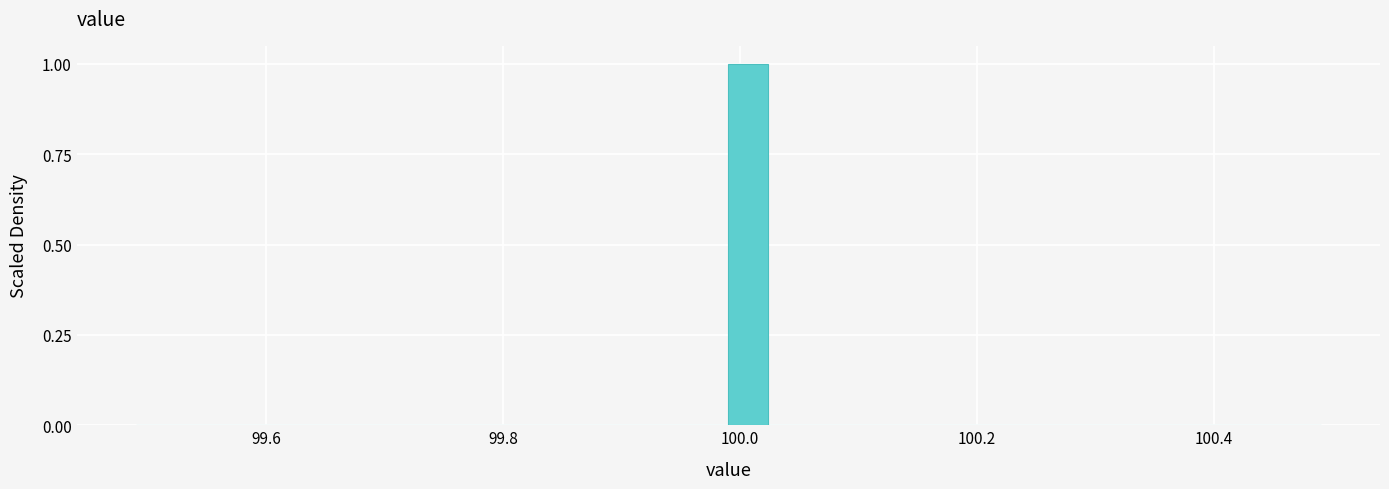

Read against the x-axis, roughly where is the centre of the tallest bar?

100.00